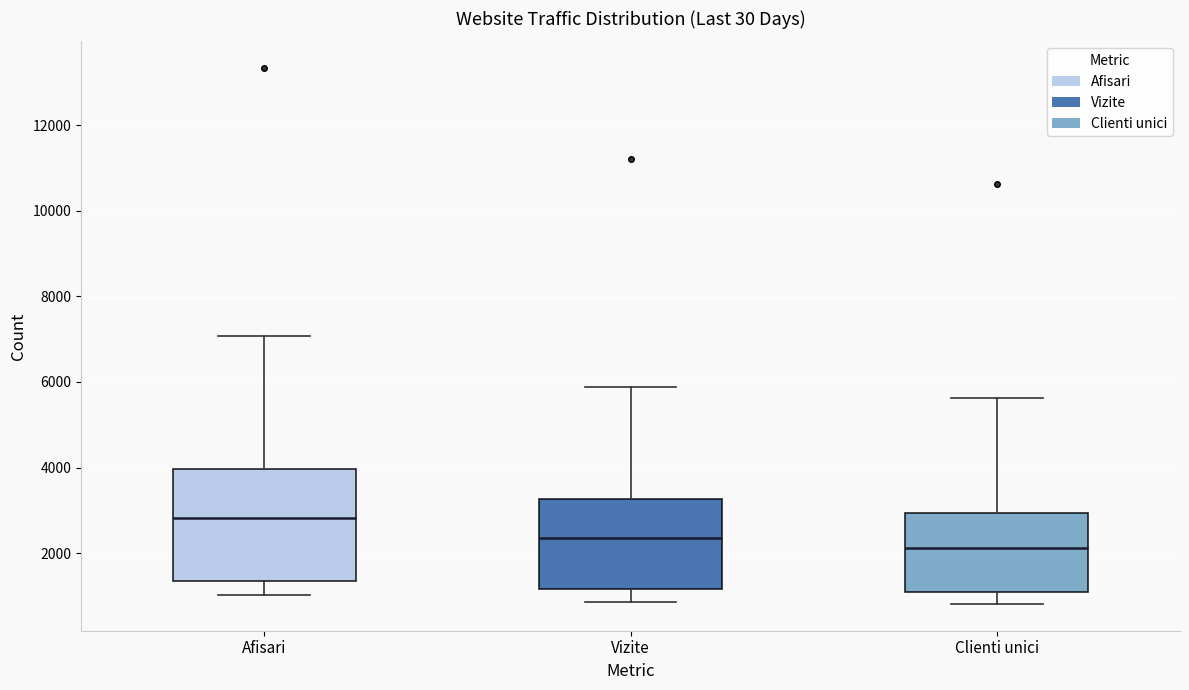

Which box has the lowest median line?

Clienti unici